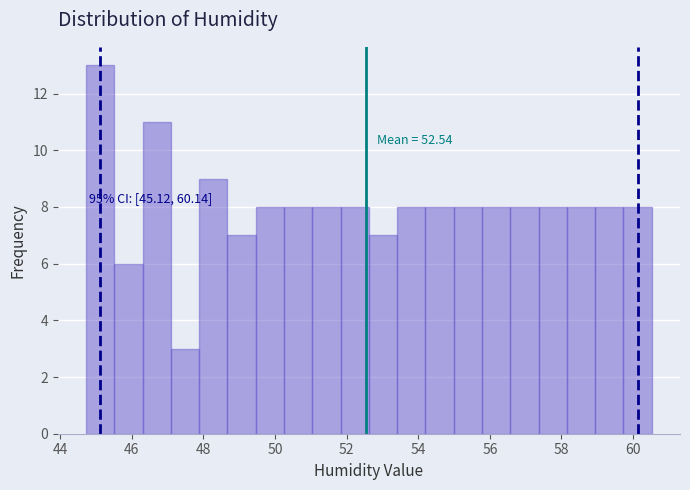

Read against the x-axis, roughly where is the centre of the tallest bar?

45.2